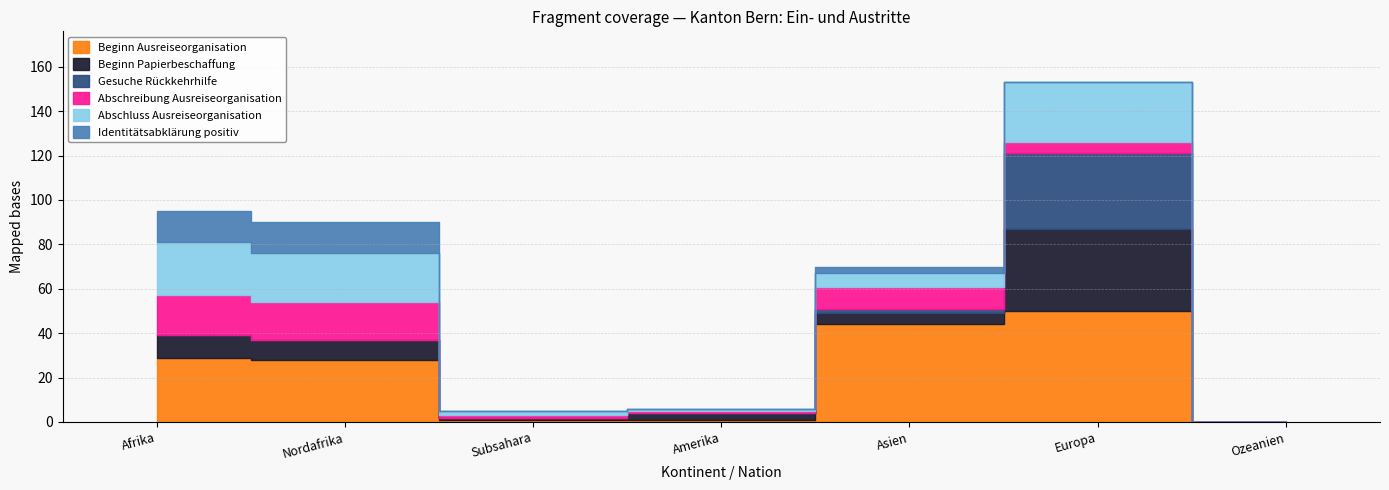

The Abschreibung Ausreiseorganisation series shows 1 at Europa. True or false?

False